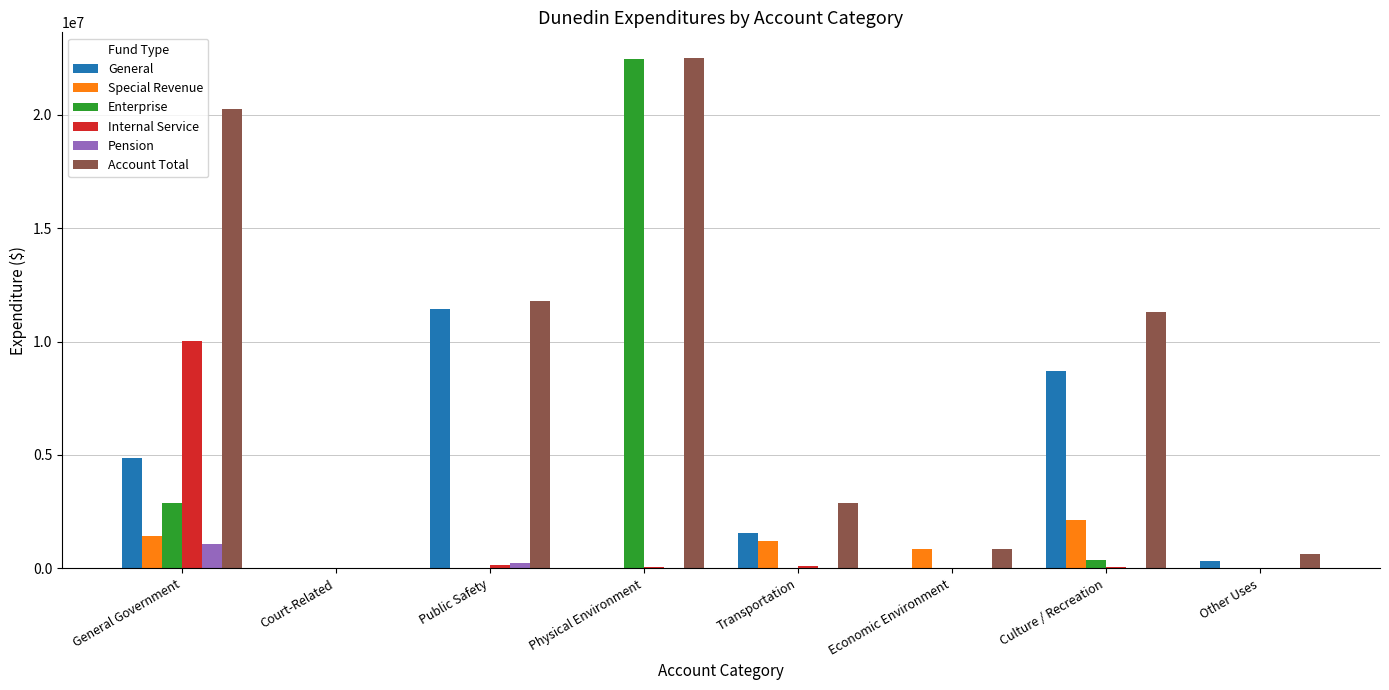

What is the approximate value of Internal Service at General Government, to the nearest 100?

10046300